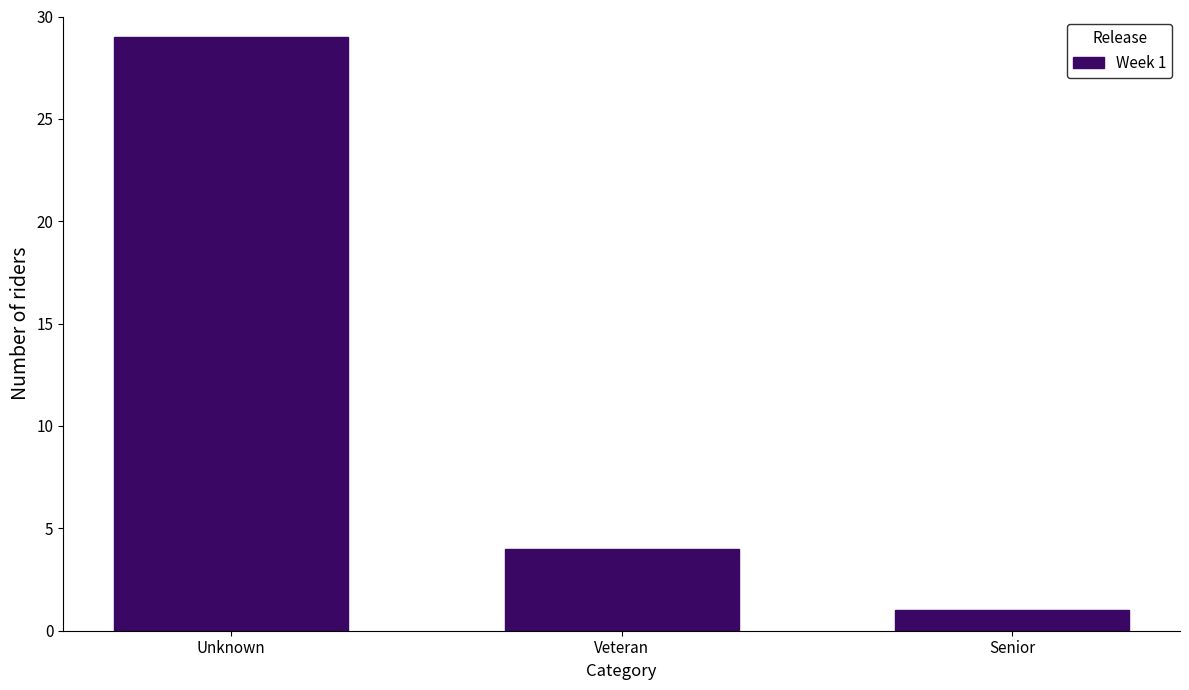

Reading left to right, extract all data points from this chart.

29	4	1